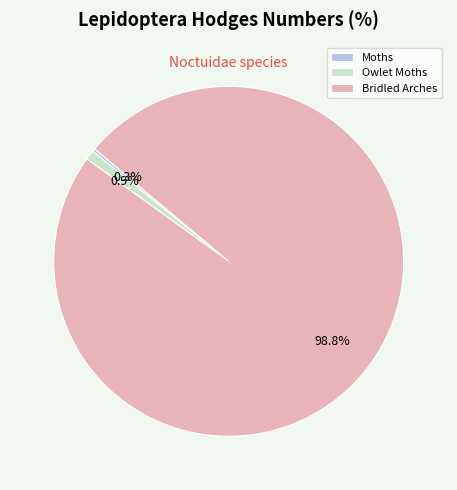

Which slice is the largest?

Bridled Arches